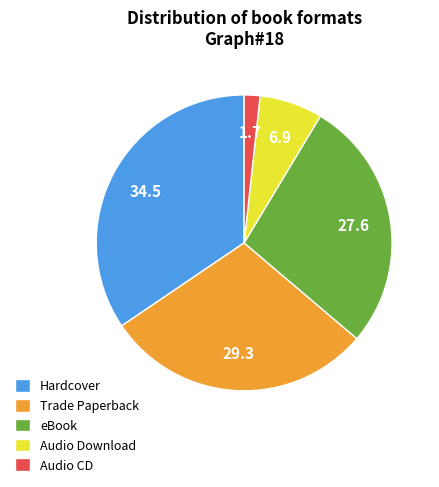

Do eBook and Hardcover together represent more than half of the pie?

Yes